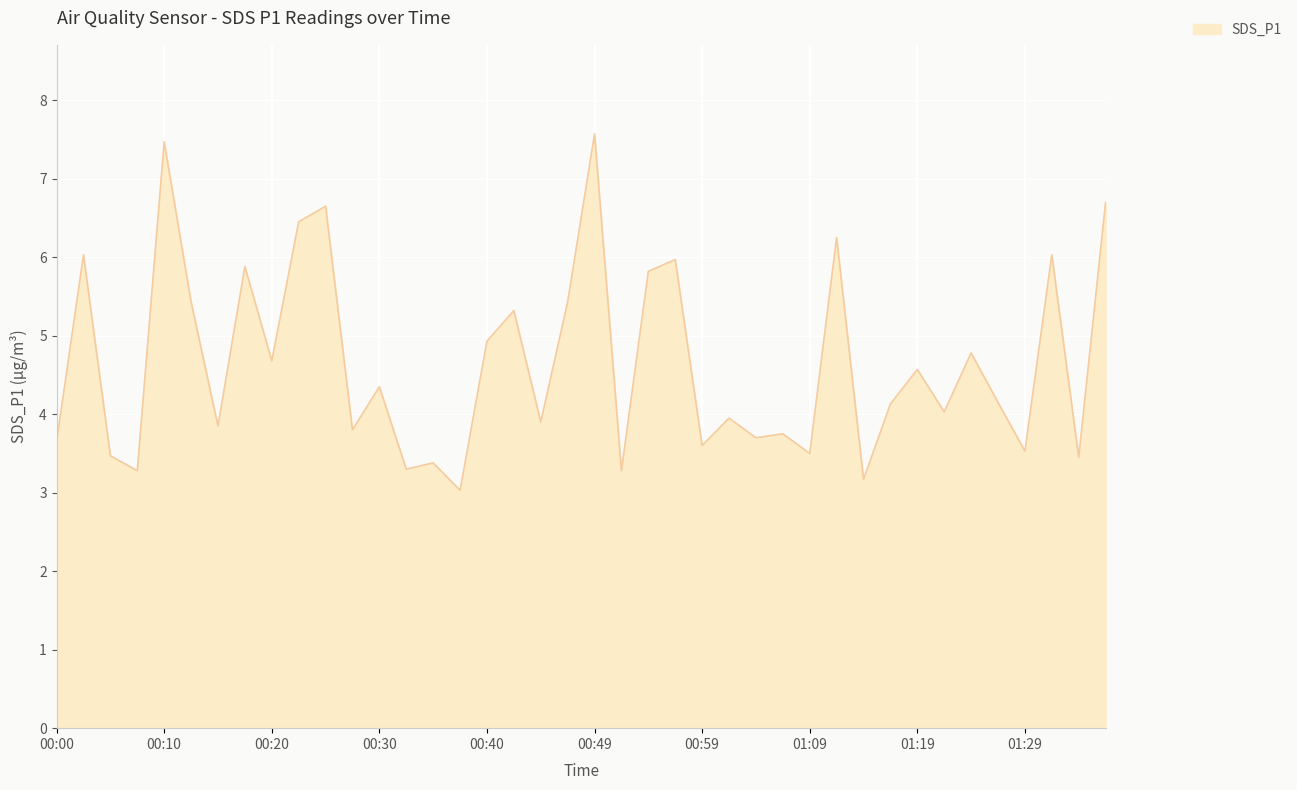

What is the difference between the maximum and minimum values?

4.5